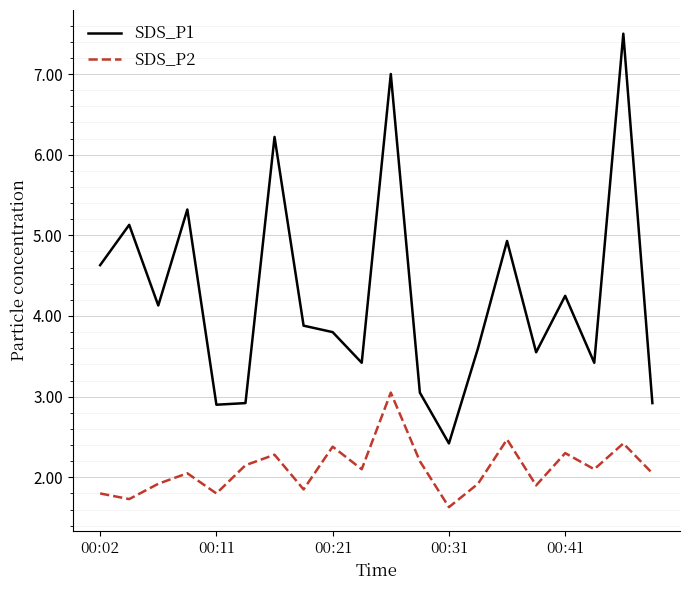

Which series has the largest range (max minus min)?

SDS_P1